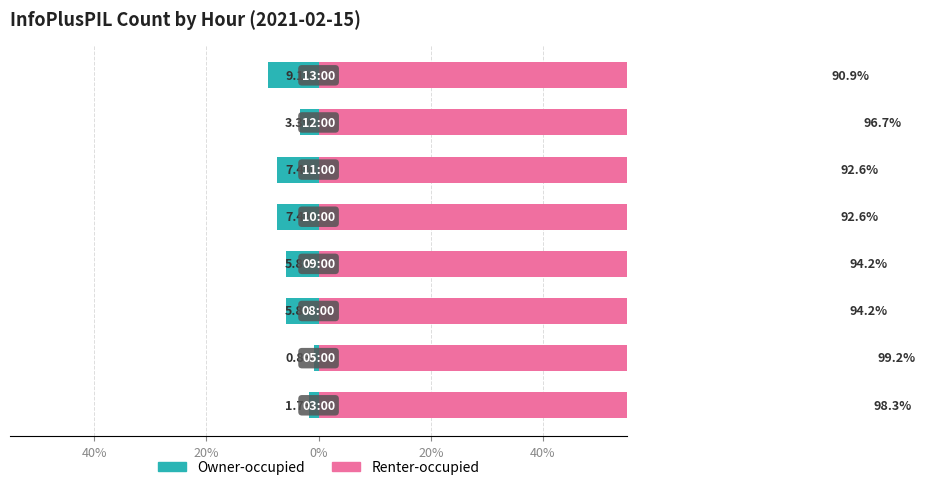

Is the value of Owner-occupied at 40% greater than the value of Renter-occupied at 40%?

No